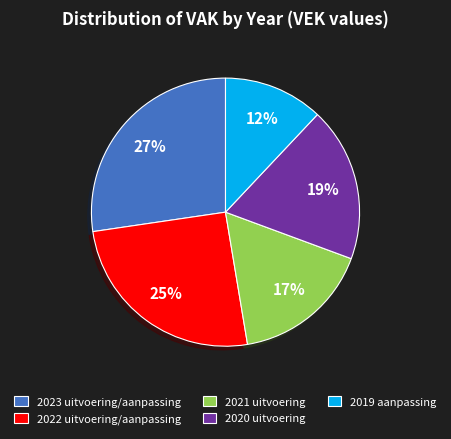

To the nearest percent, what is the average slice percentage?

20%